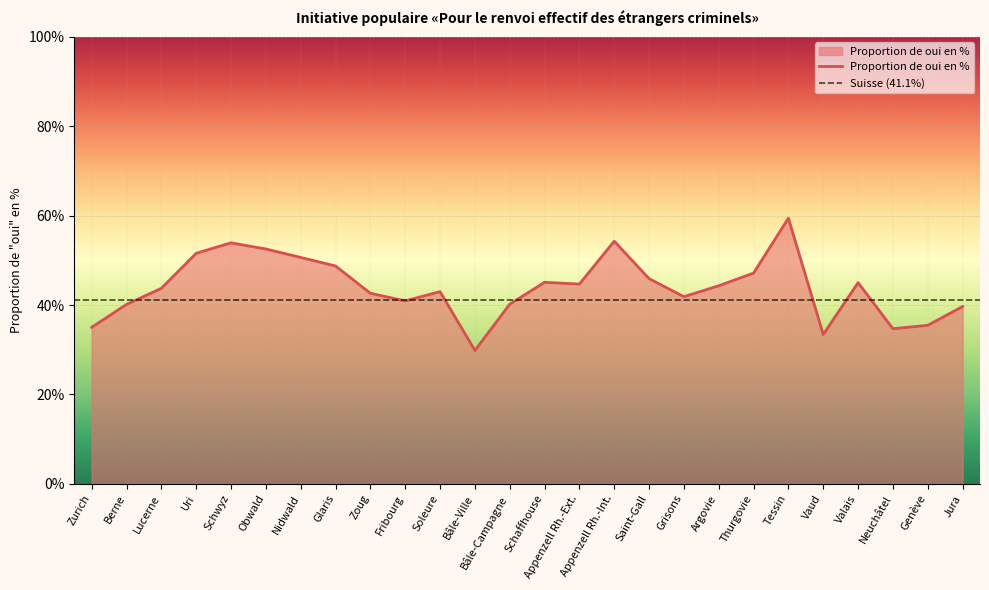

Rank the categories by value from lowest to highest.

Bâle-Ville, Vaud, Neuchâtel, Zurich, Genève, Jura, Berne, Bâle-Campagne, Fribourg, Grisons, Zoug, Soleure, Lucerne, Argovie, Appenzell Rh.-Ext., Valais, Schaffhouse, Saint-Gall, Thurgovie, Glaris, Nidwald, Uri, Obwald, Schwyz, Appenzell Rh.-Int., Tessin